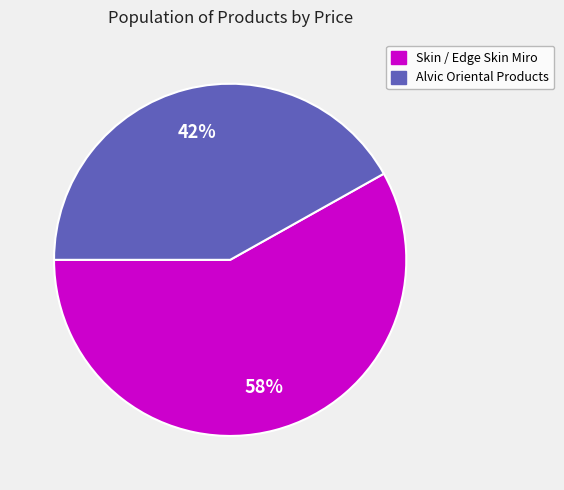

To the nearest percent, what is the difference between the largest and smallest slice percentages?

16%